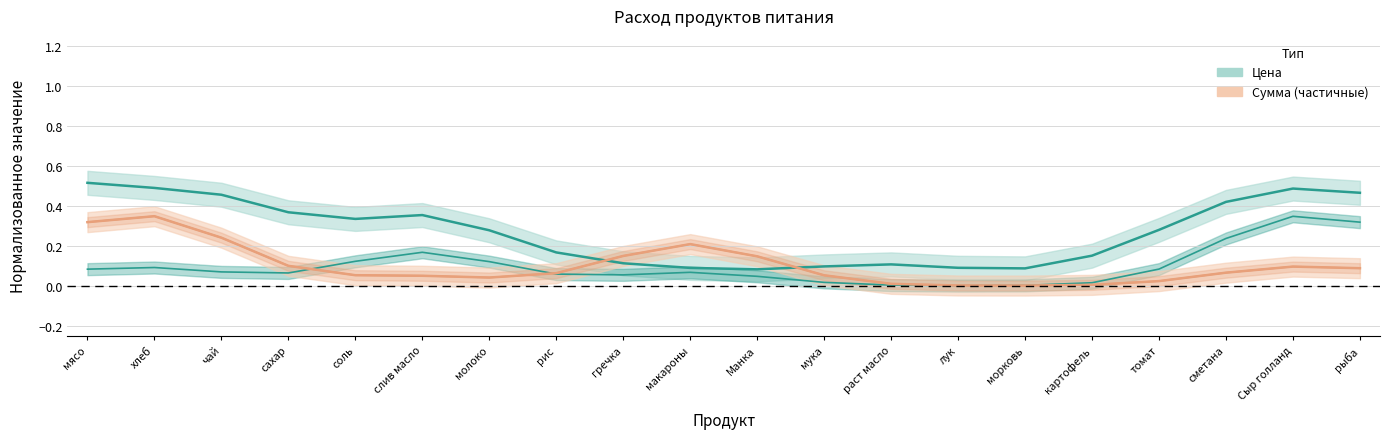

At which category does Цена reach its first local valley?

соль